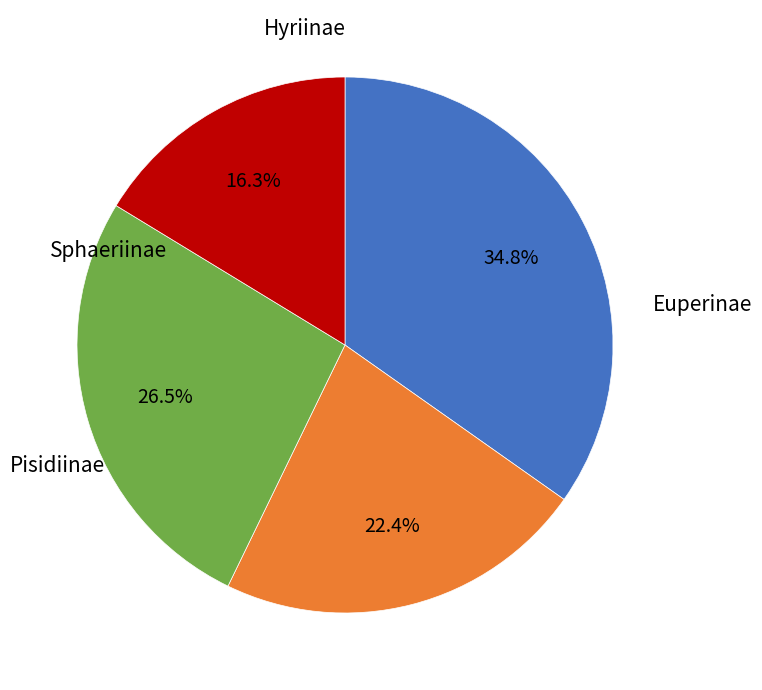

Is there a majority slice in this chart?

No